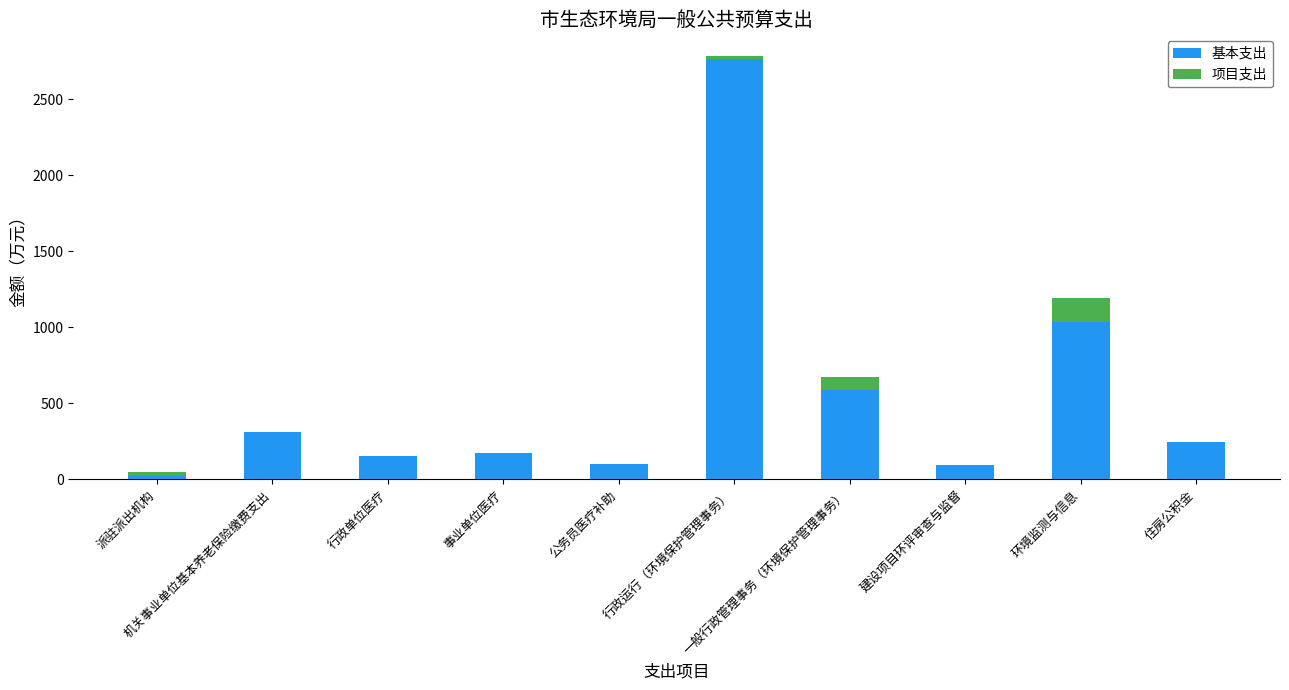

What is the maximum value for 基本支出?

2762.7